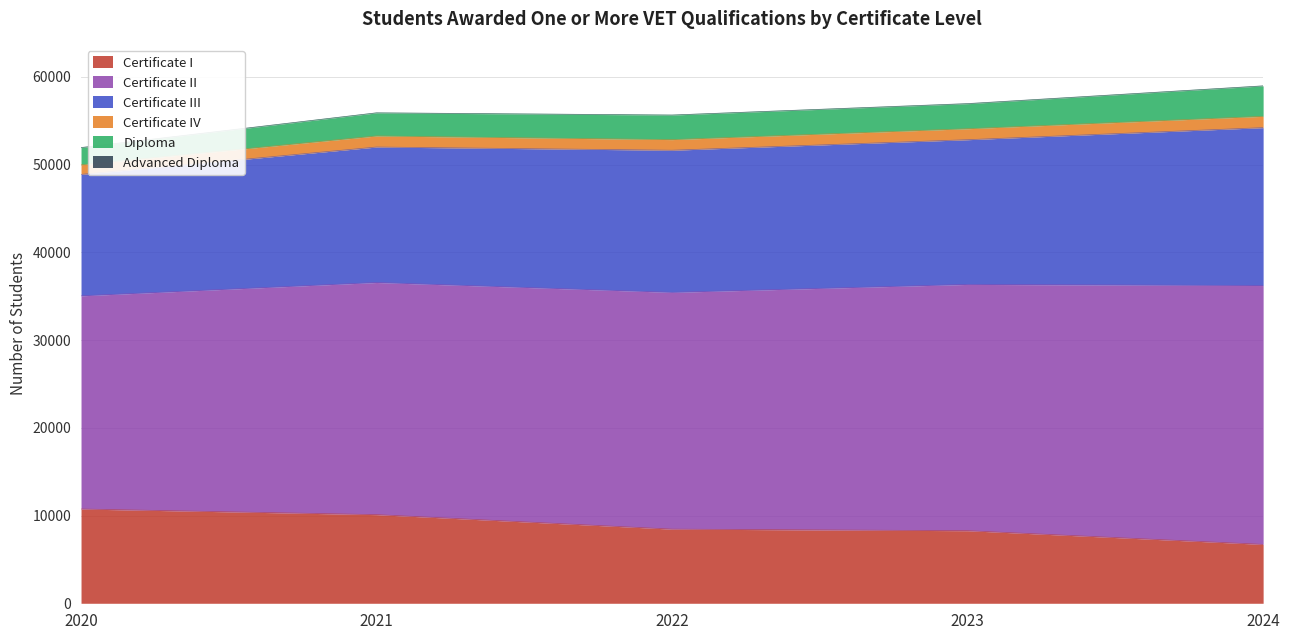

What is the minimum value for Certificate I?

6712